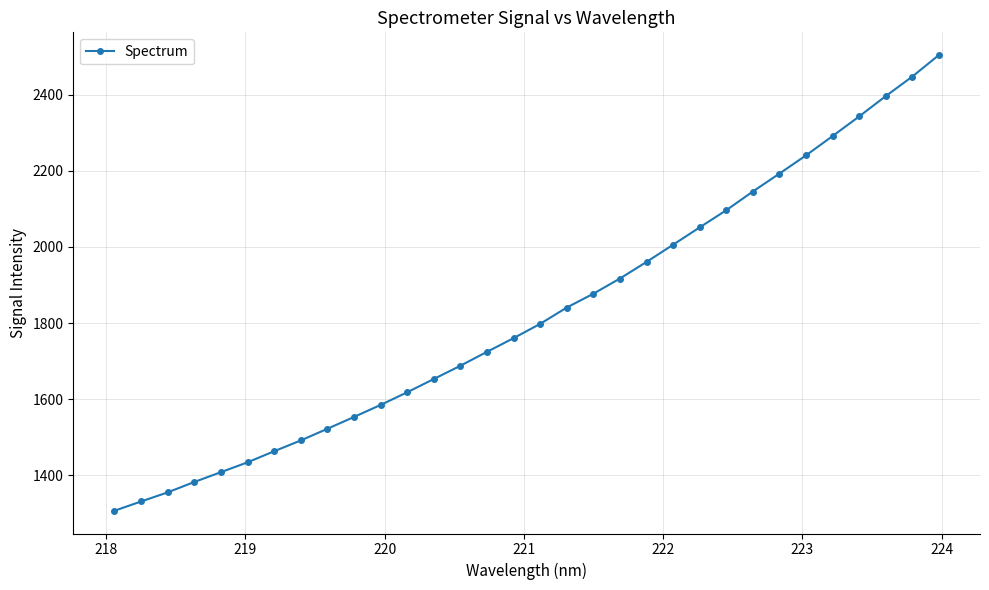

What is the greatest value displayed?

2503.8